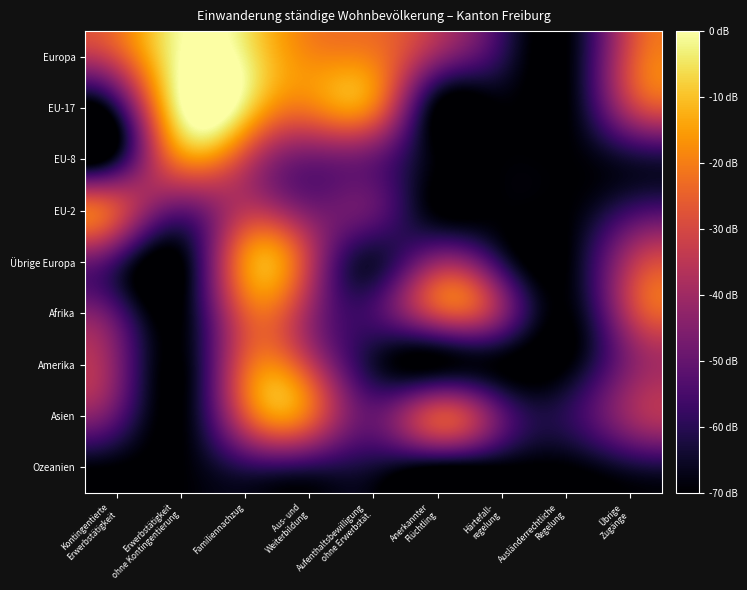

How many data points does each series have?

9